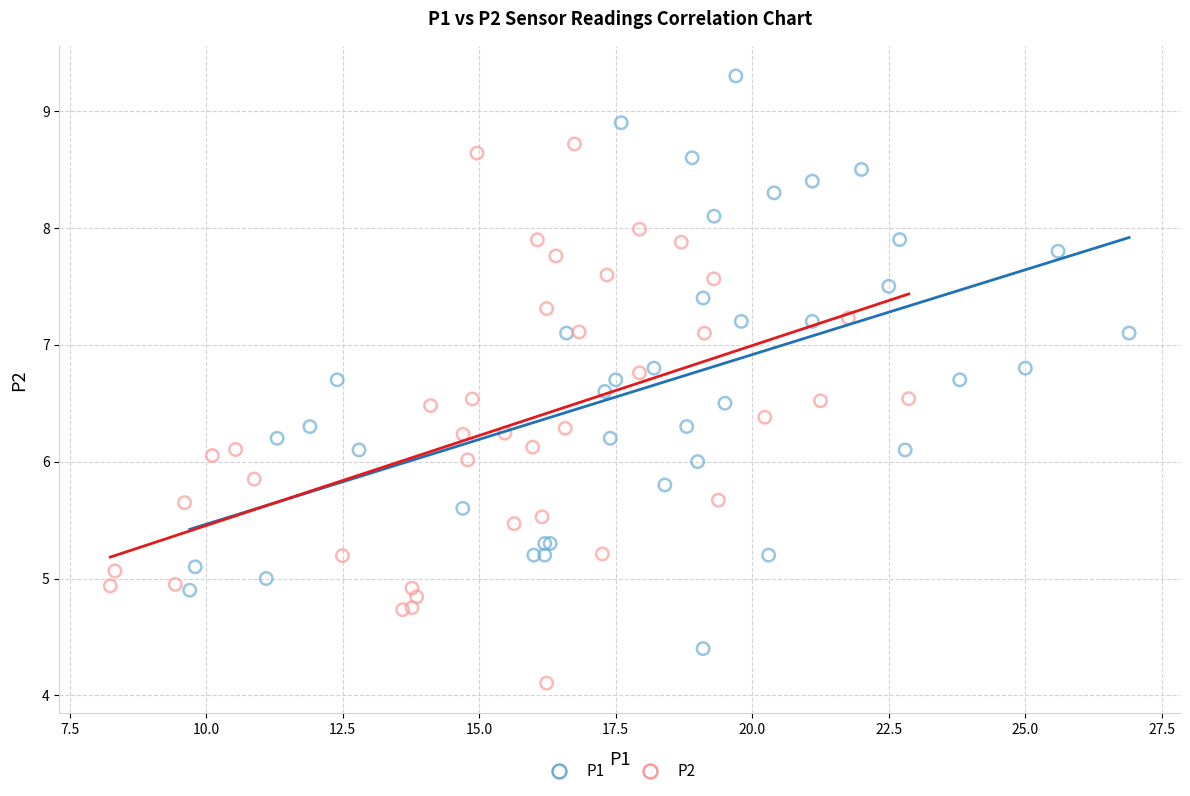

Which series has the widest spread of Y values?

P1